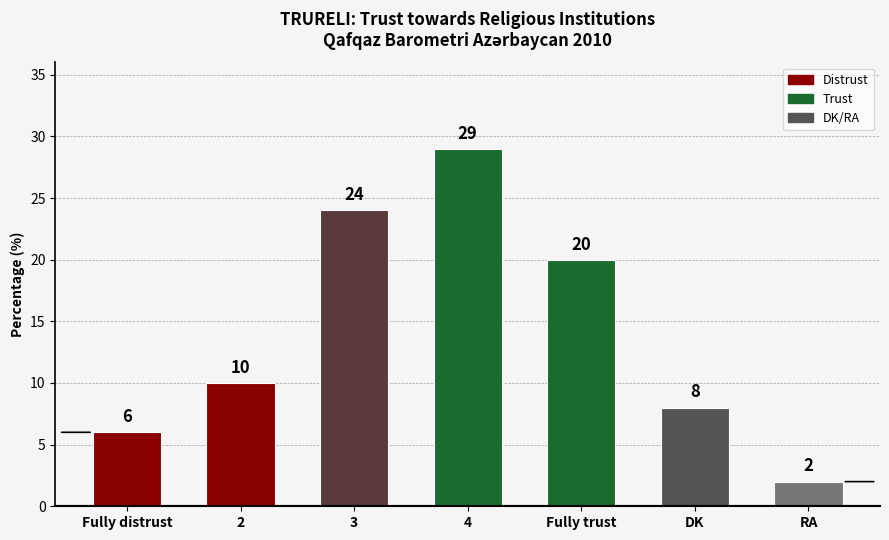

List the labels in order of value, smallest first.

RA, Fully distrust, DK, 2, Fully trust, 3, 4